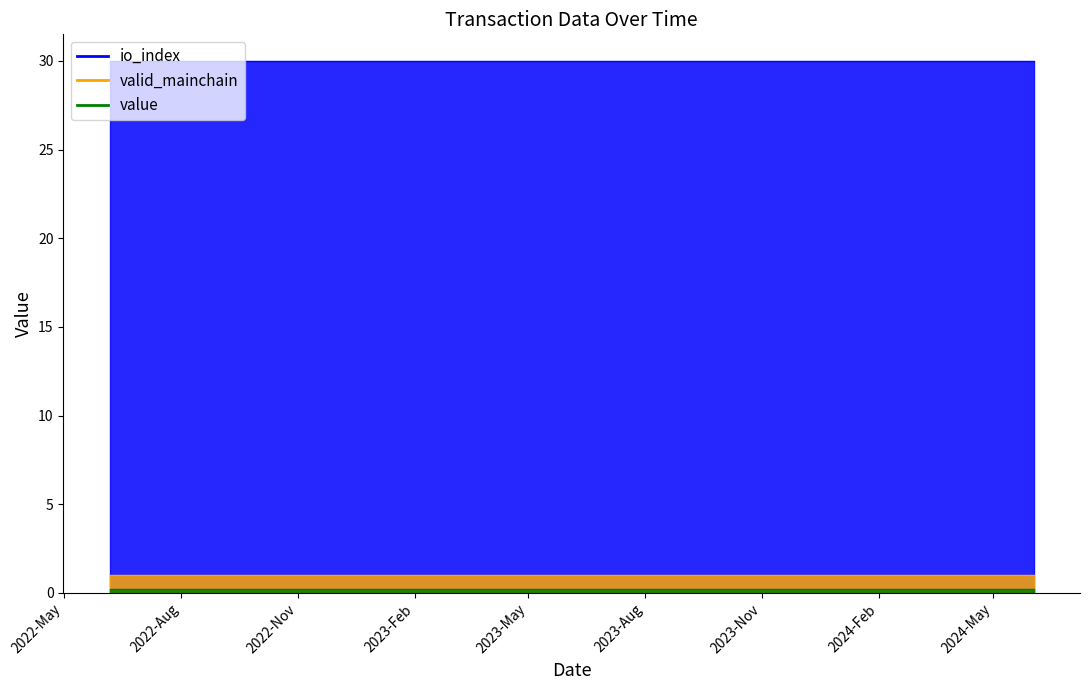

True or false: io_index and valid_mainchain cross at least once.

False